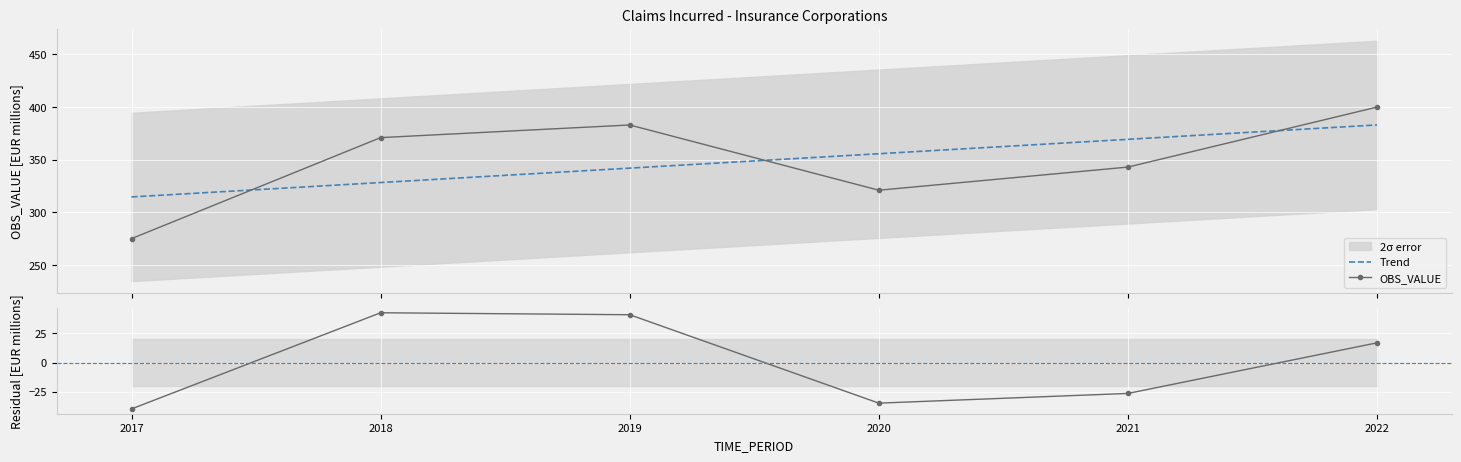

Rank the categories by Trend value from highest to lowest.

2022, 2021, 2020, 2019, 2018, 2017